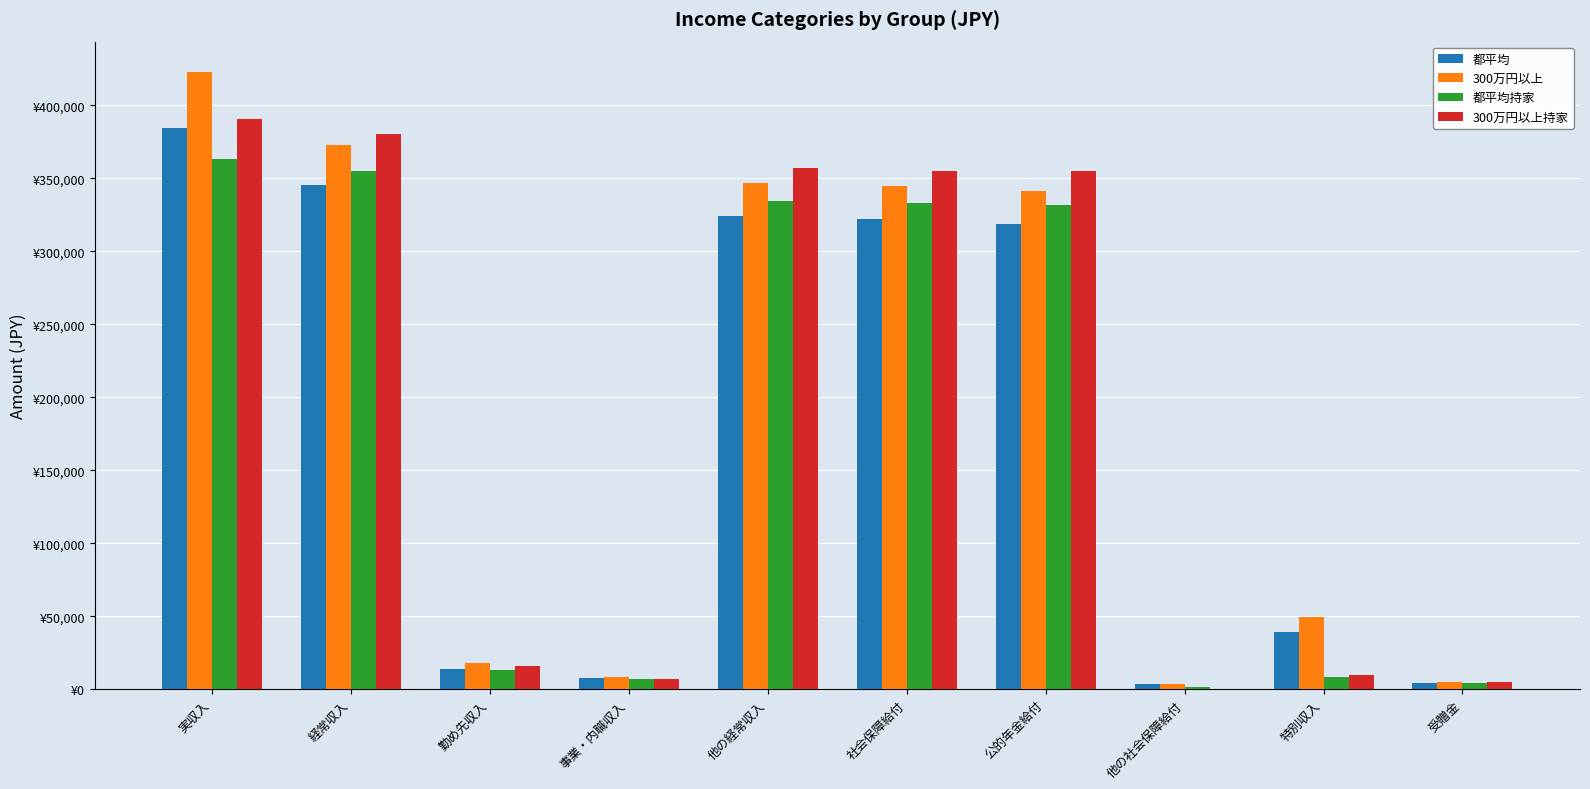

Is it true that 都平均 equals 497710 at 経常収入?

False